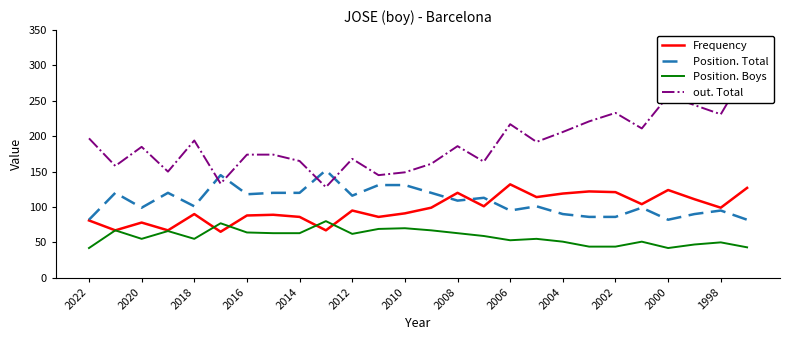

The Position. Boys series shows 103 at 2010. True or false?

False